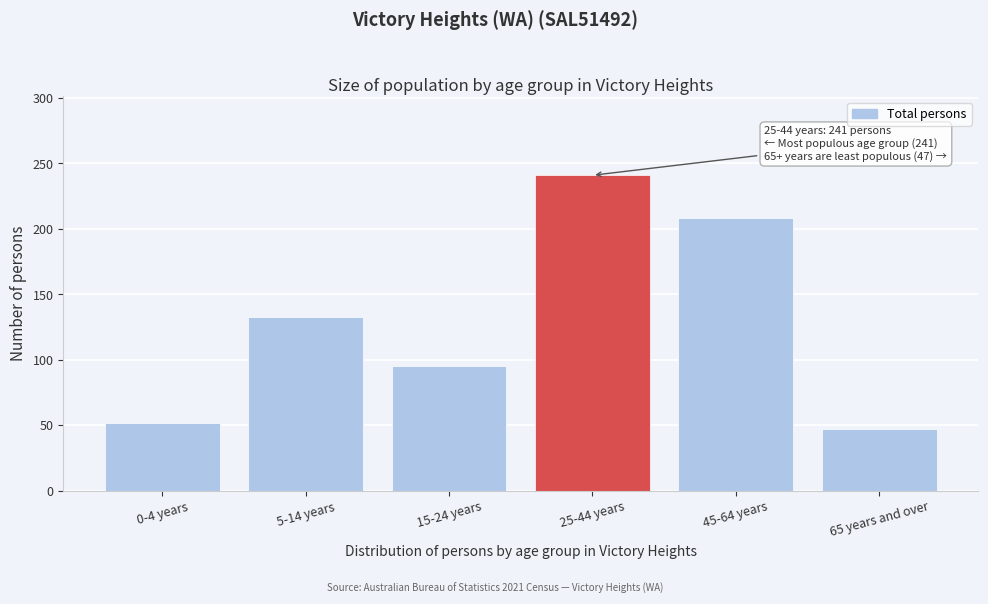

Reading right to left, transcribe all the data shown in this chart.

65 years and over=47	45-64 years=208	25-44 years=241	15-24 years=95	5-14 years=133	0-4 years=52